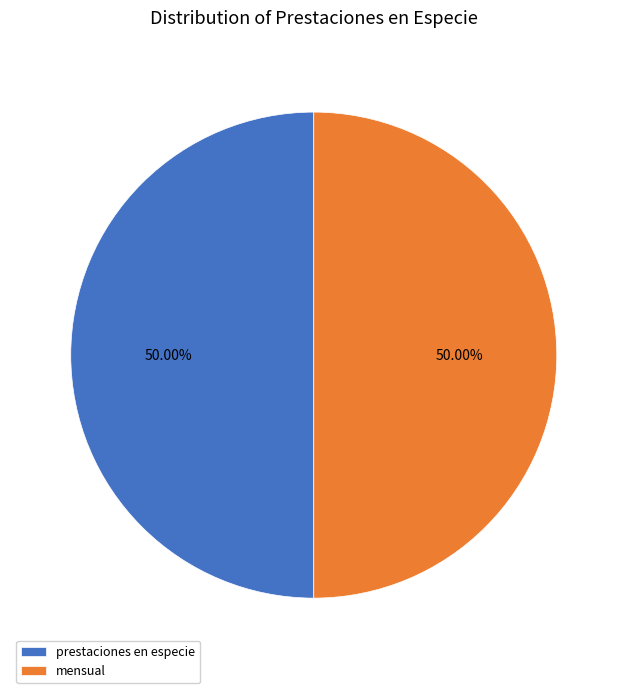

What is the ratio of the value at mensual to the value at prestaciones en especie?

1.0